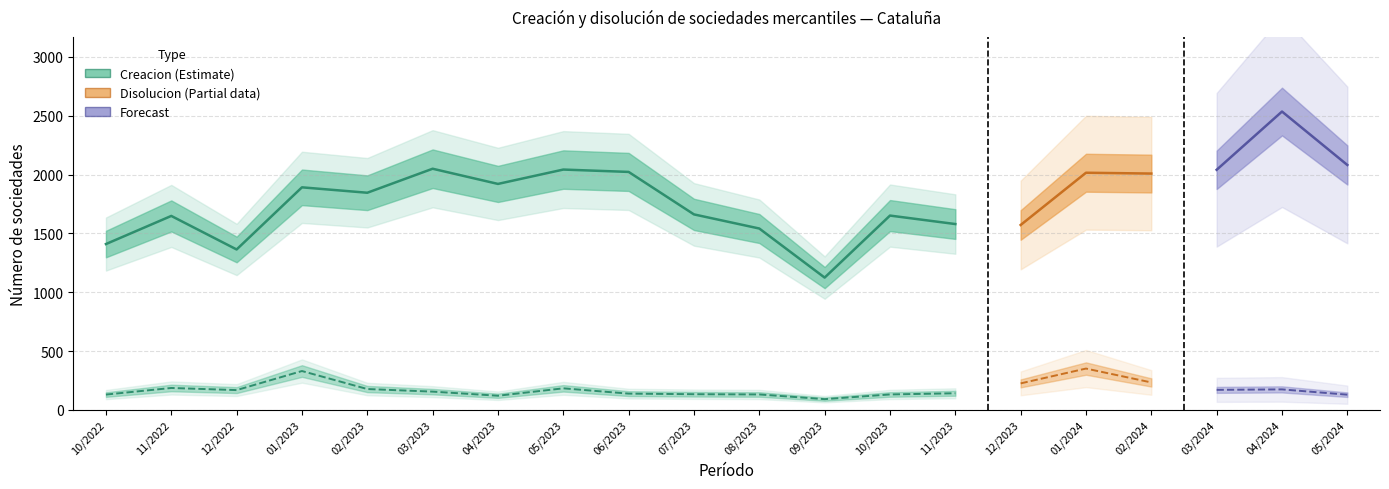

How many interior local peaks does the Disolucion de sociedades series have?

5